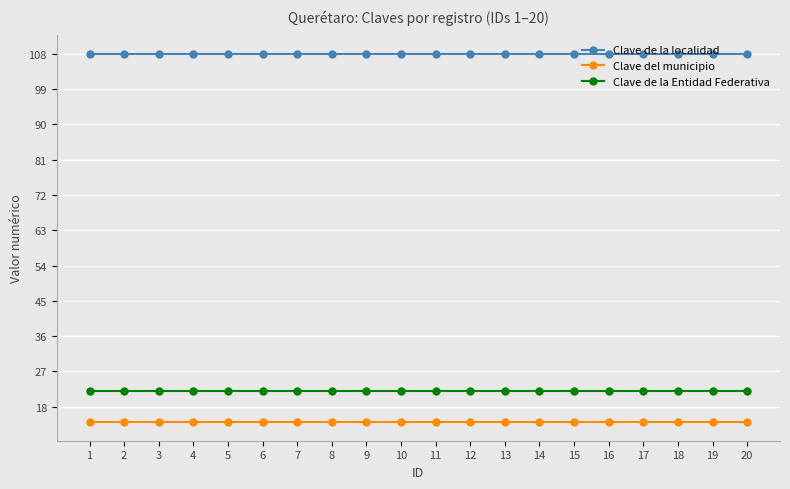

What is the spread (max minus min) of values at 3?

94